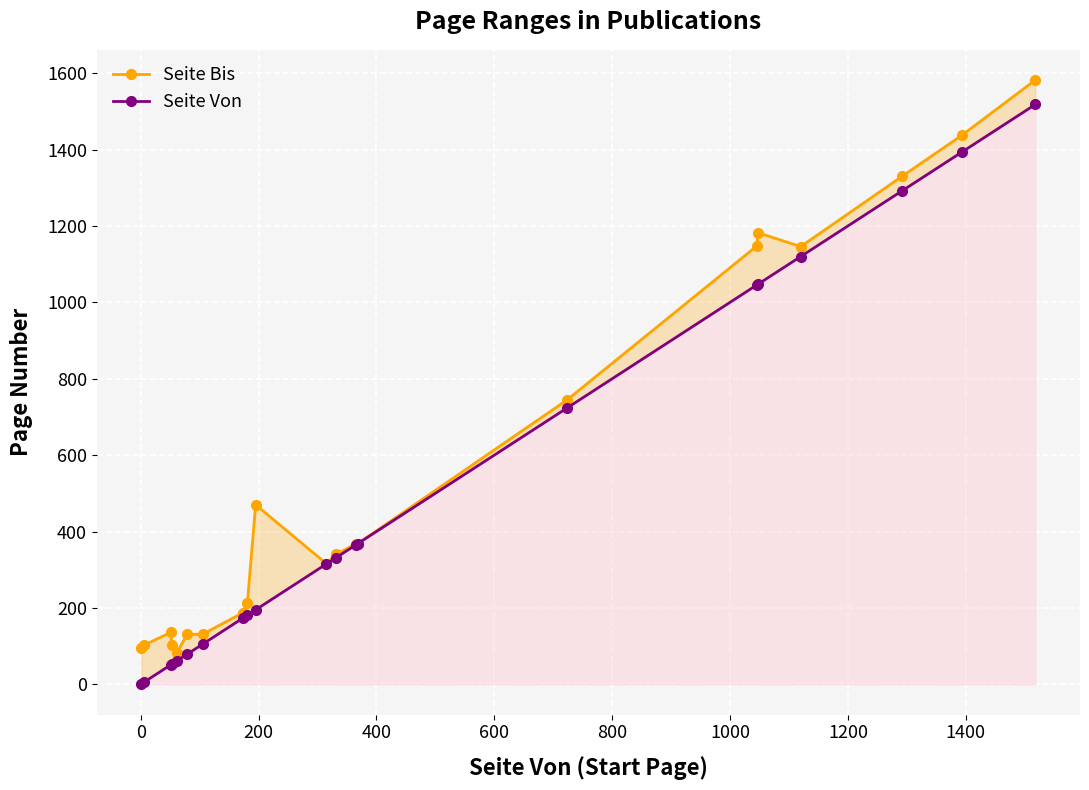

How many data points does each series have?

21